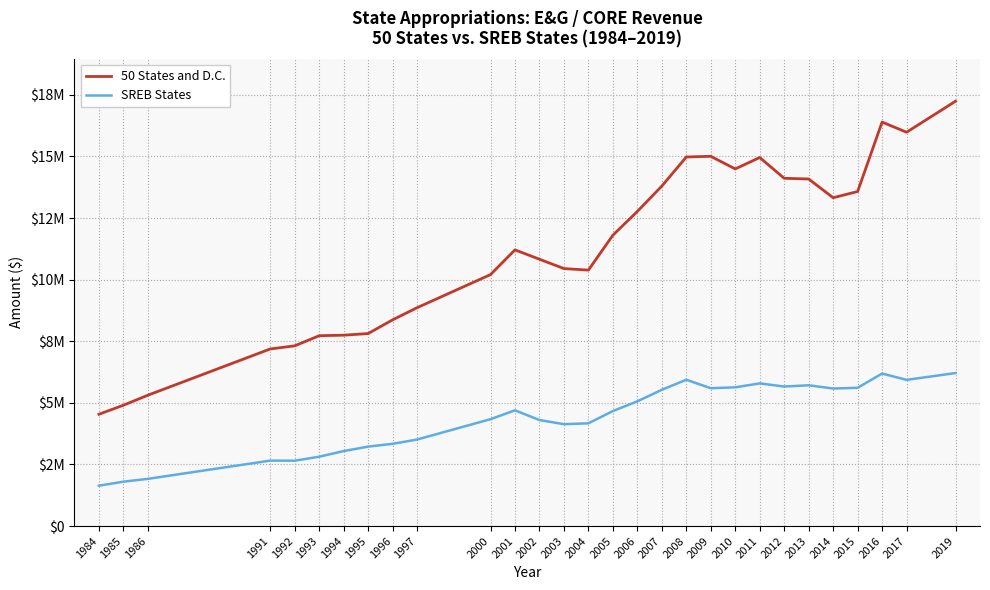

Is the value of 50 States and D.C. at 1991 greater than the value of SREB States at 1986?

Yes